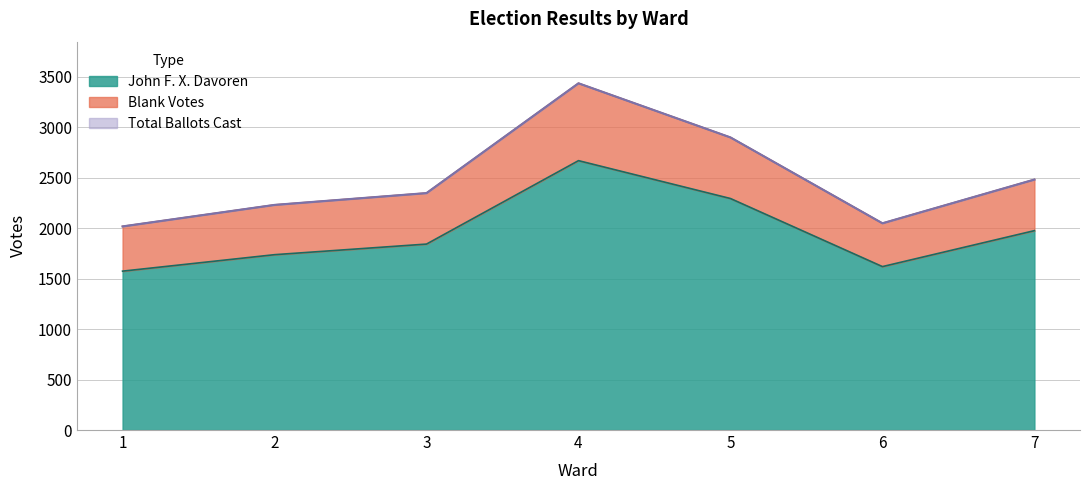

At which category does Total Ballots Cast reach its first local valley?

6